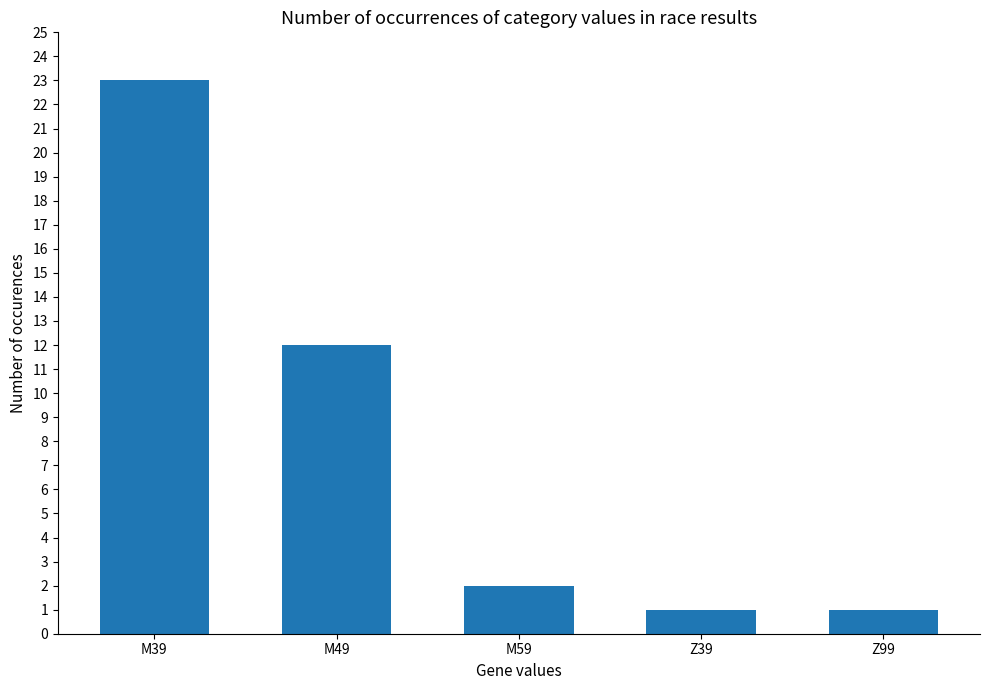

What is the difference between the maximum and minimum values?

22